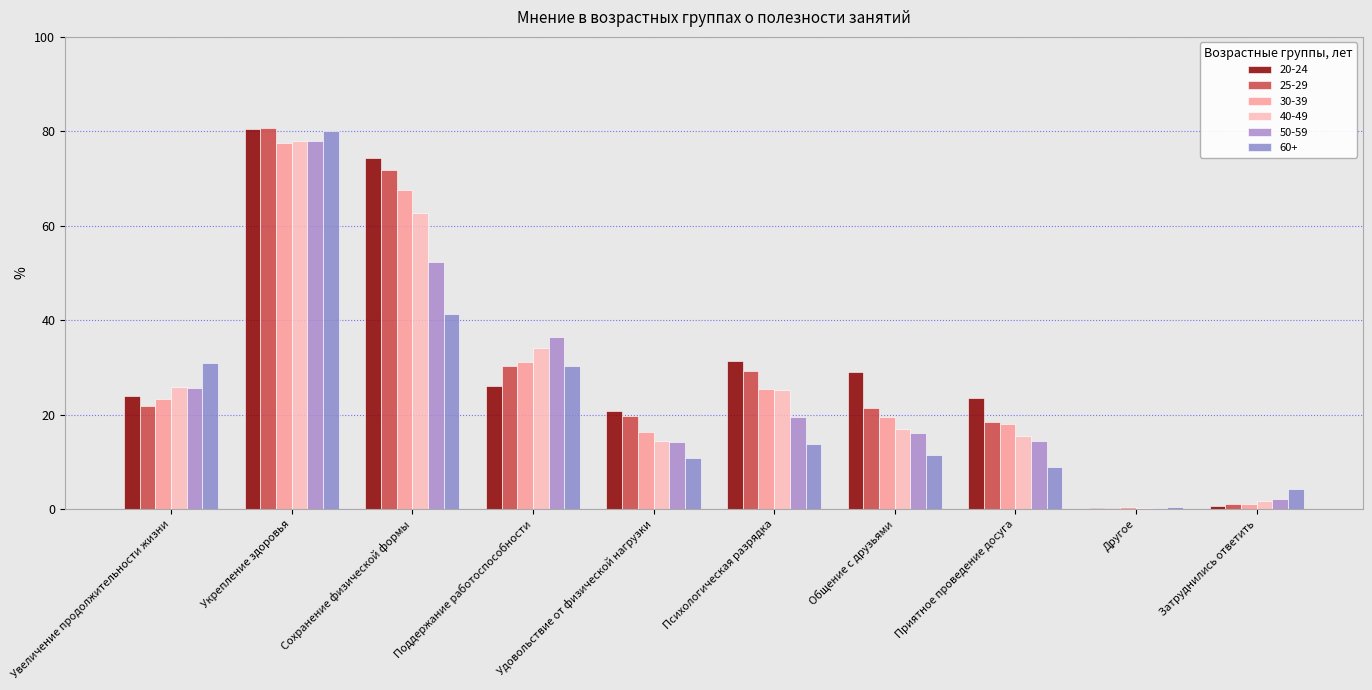

The value of 30-39 at Поддержание работоспособности is 20.1. True or false?

False